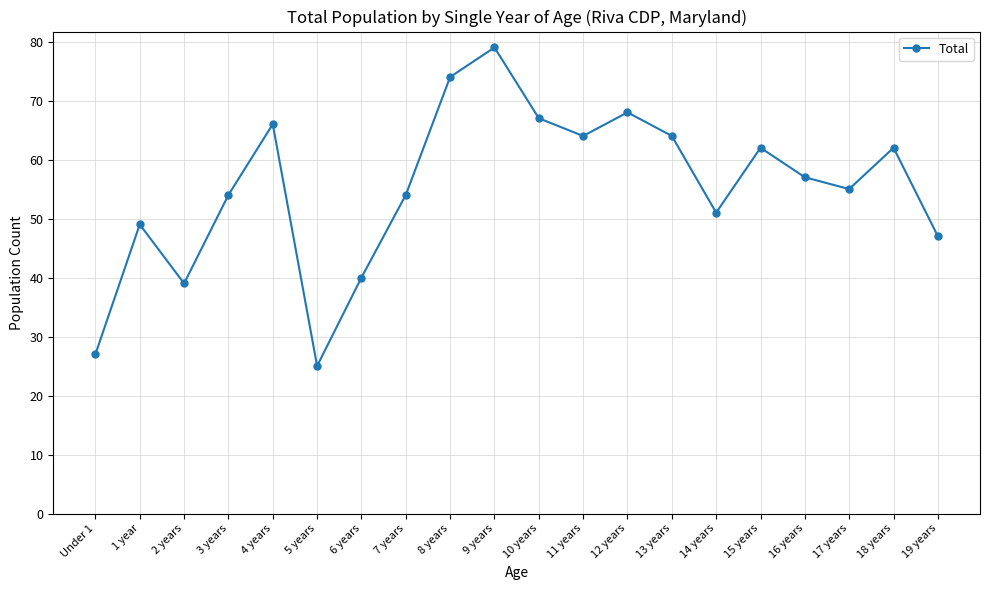

At which label does the data first exceed 57?

4 years